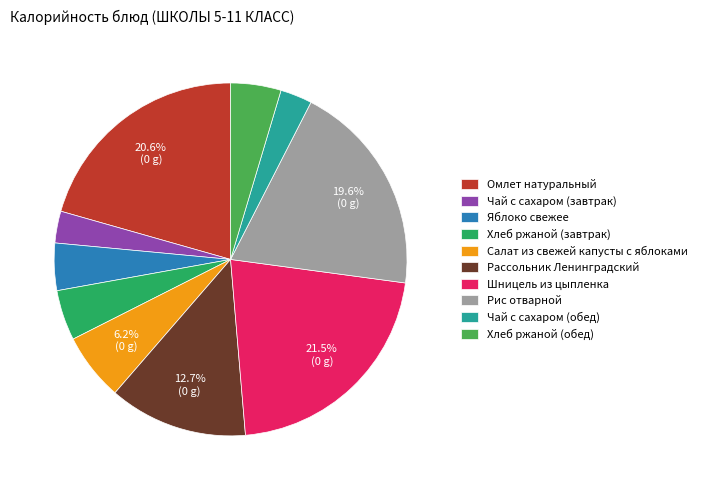

What percentage is the Рассольник Ленинградский slice, to the nearest percent?

13%